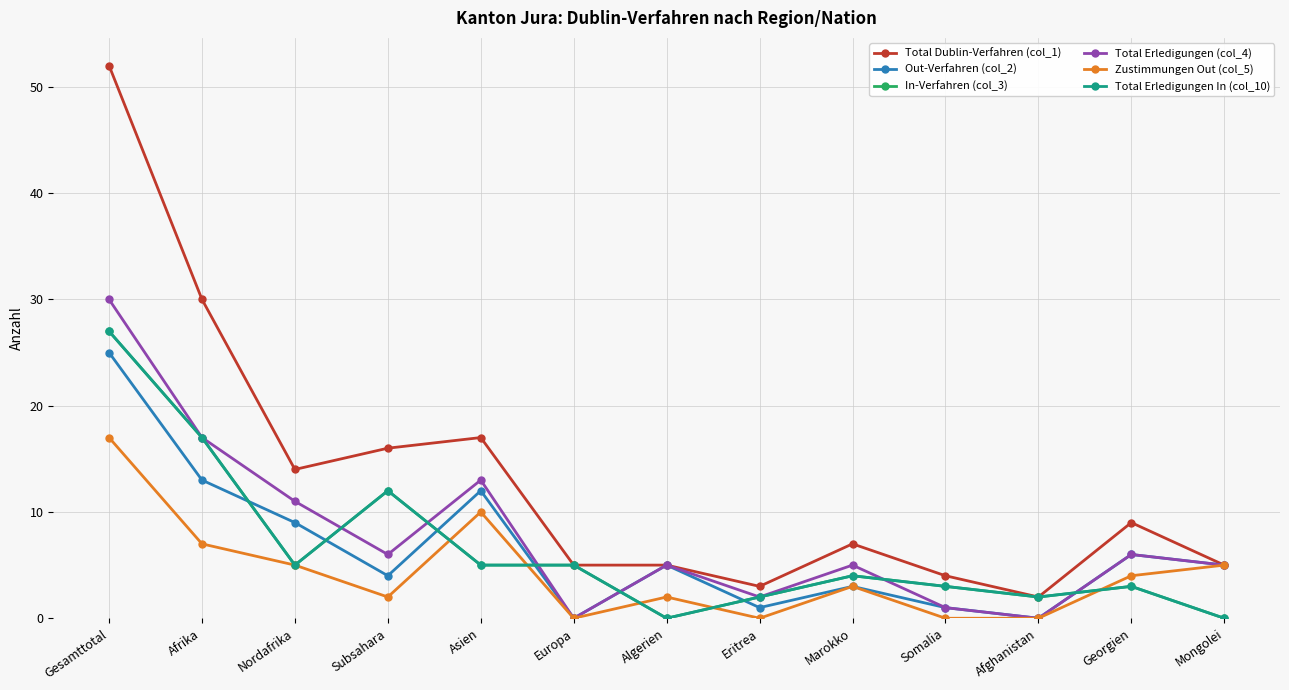

The Out-Verfahren (col_2) series shows 0 at Afghanistan. True or false?

True